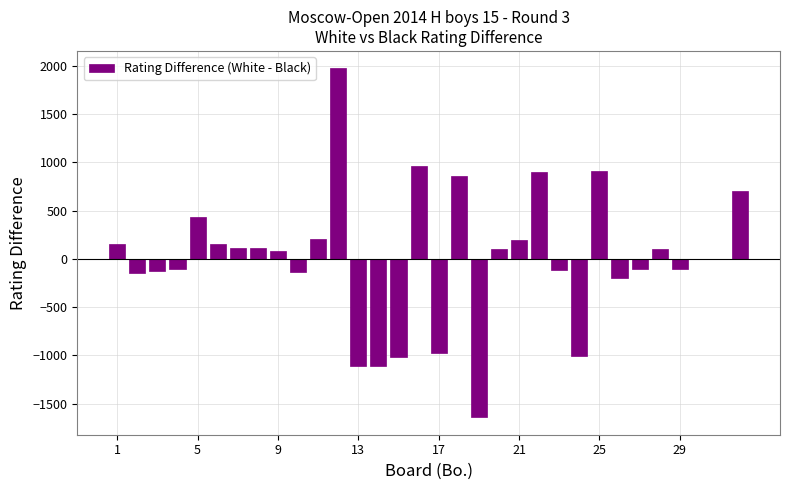

How many series are shown in this chart?

1